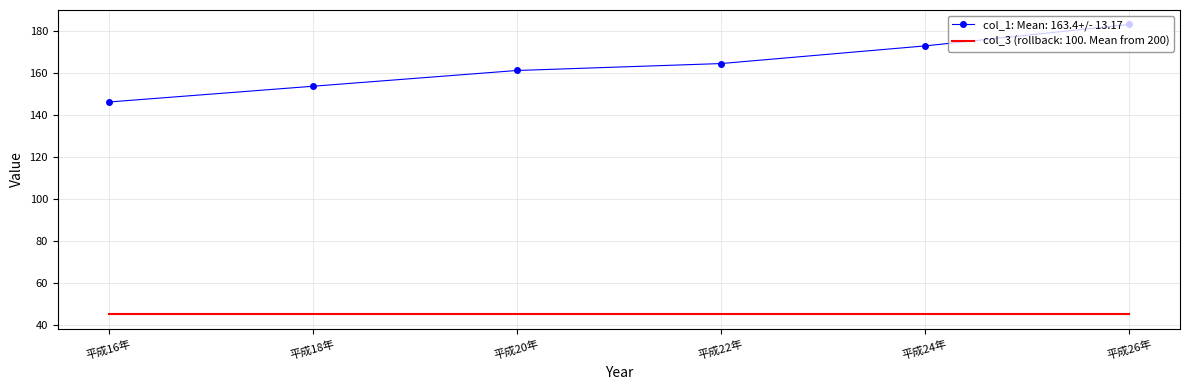

List the series in order of their peak value, lowest first.

col_3 (rollback: 100. Mean from 200), col_1: Mean: 163.4+/- 13.17